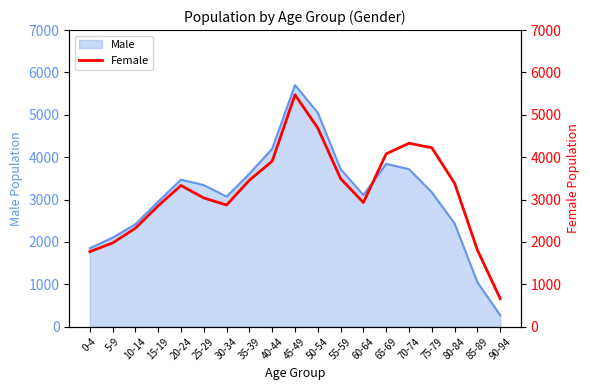

The value of Male at 40-44 is 6421. True or false?

False